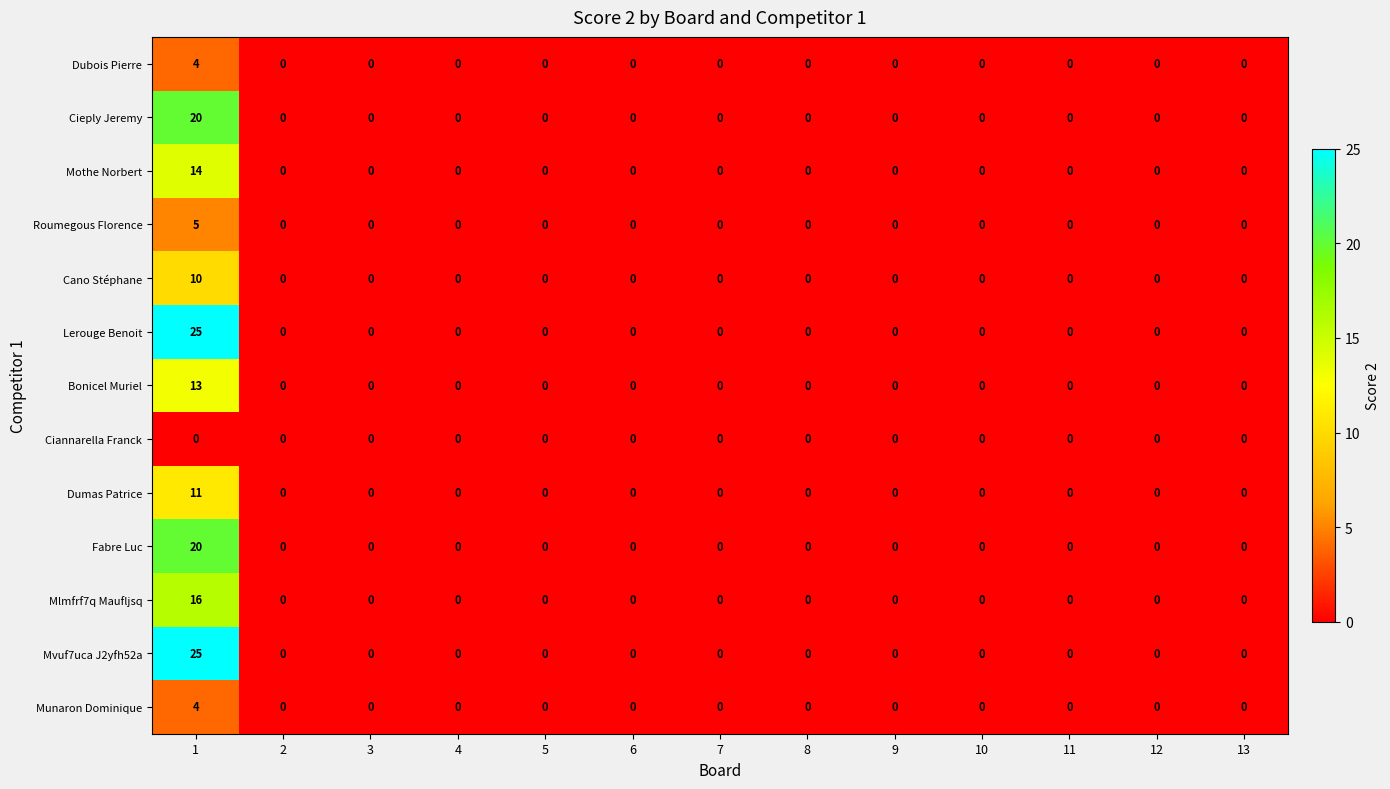

What is the maximum value for Mvuf7uca J2yfh52a?

25